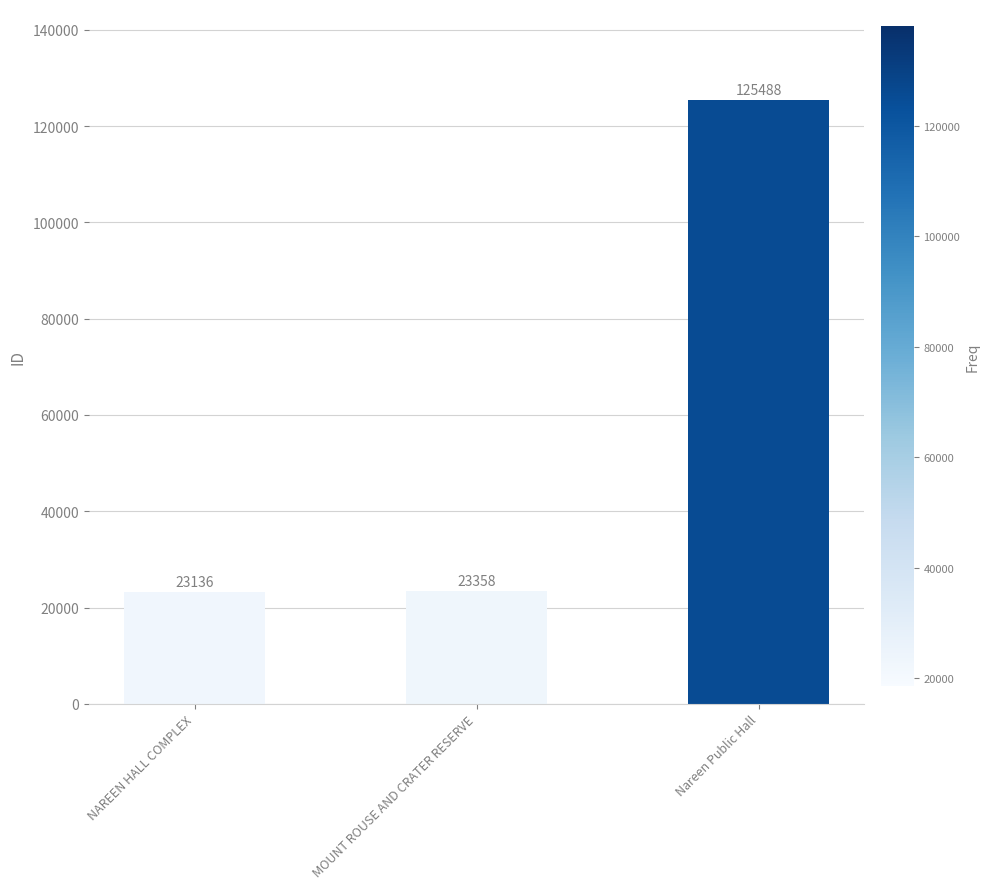

What is the label of the 2nd bar from the right?

MOUNT ROUSE AND CRATER RESERVE